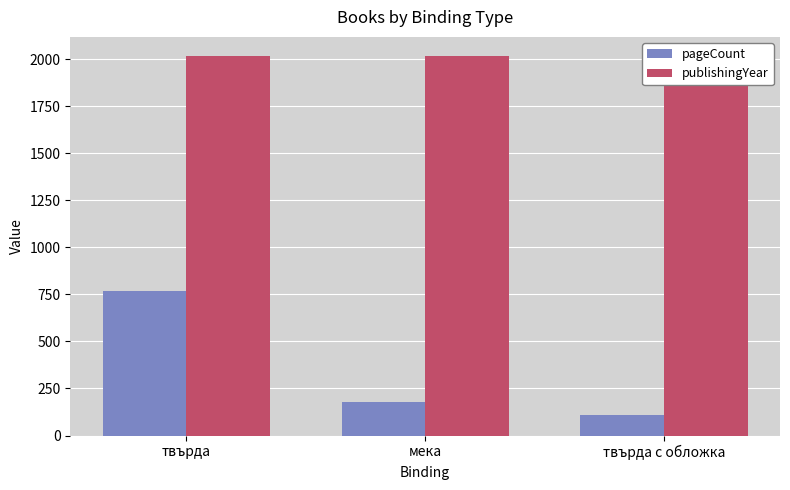

What are all the series names shown in the legend?

pageCount, publishingYear